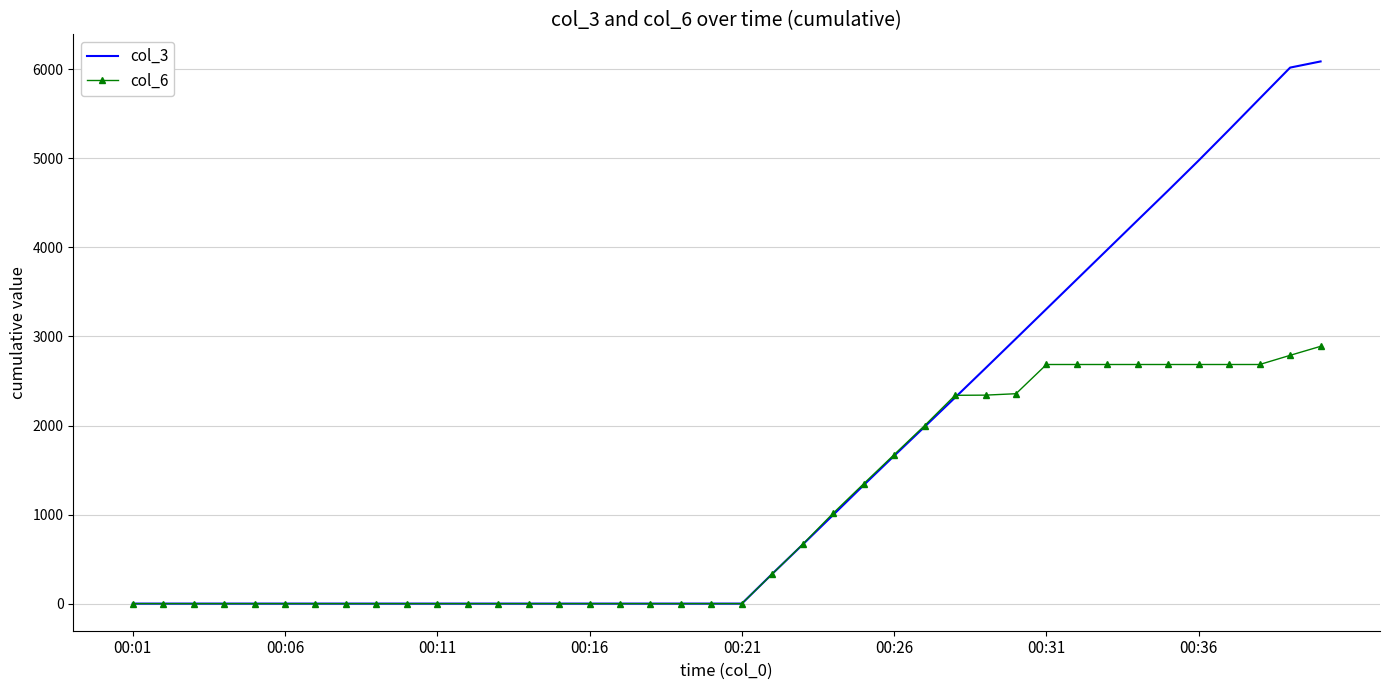

Rank the series by their average value, from lowest to highest.

col_6, col_3